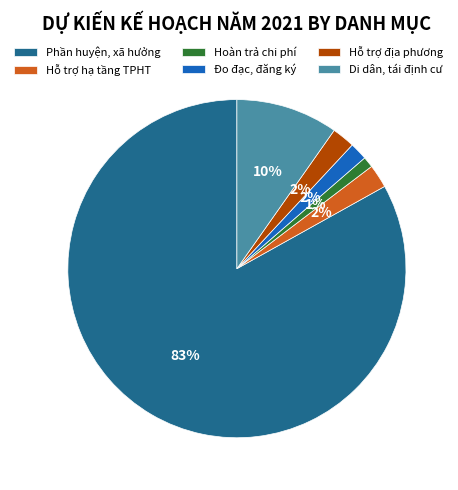

To the nearest percent, what is the difference between the largest and smallest slice percentages?

82%